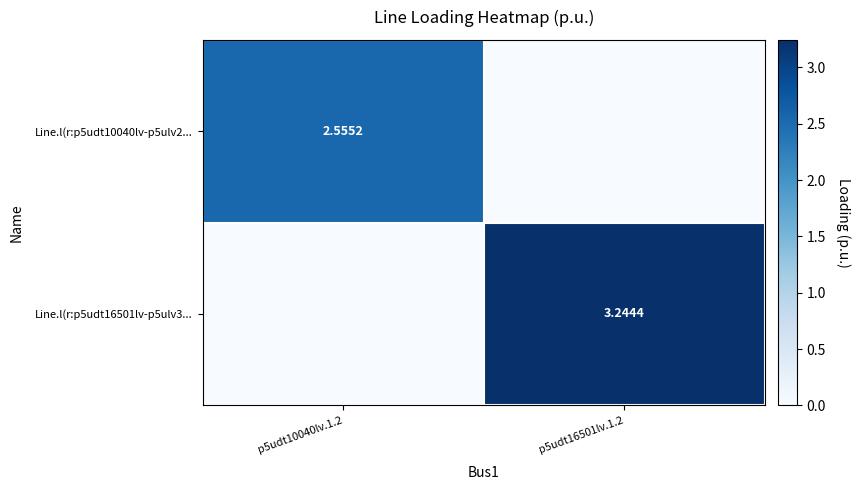

What is the difference between the Line.l(r:p5udt10040lv-p5ulv2... values at p5udt16501lv.1.2 and p5udt10040lv.1.2?

2.6